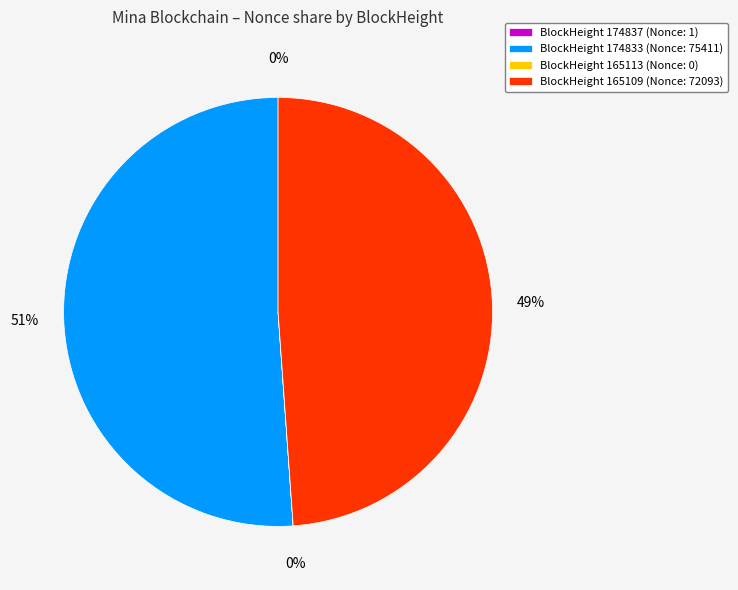

Is it true that BlockHeight 174833 (Nonce: 75411) is 51% of the pie?

True